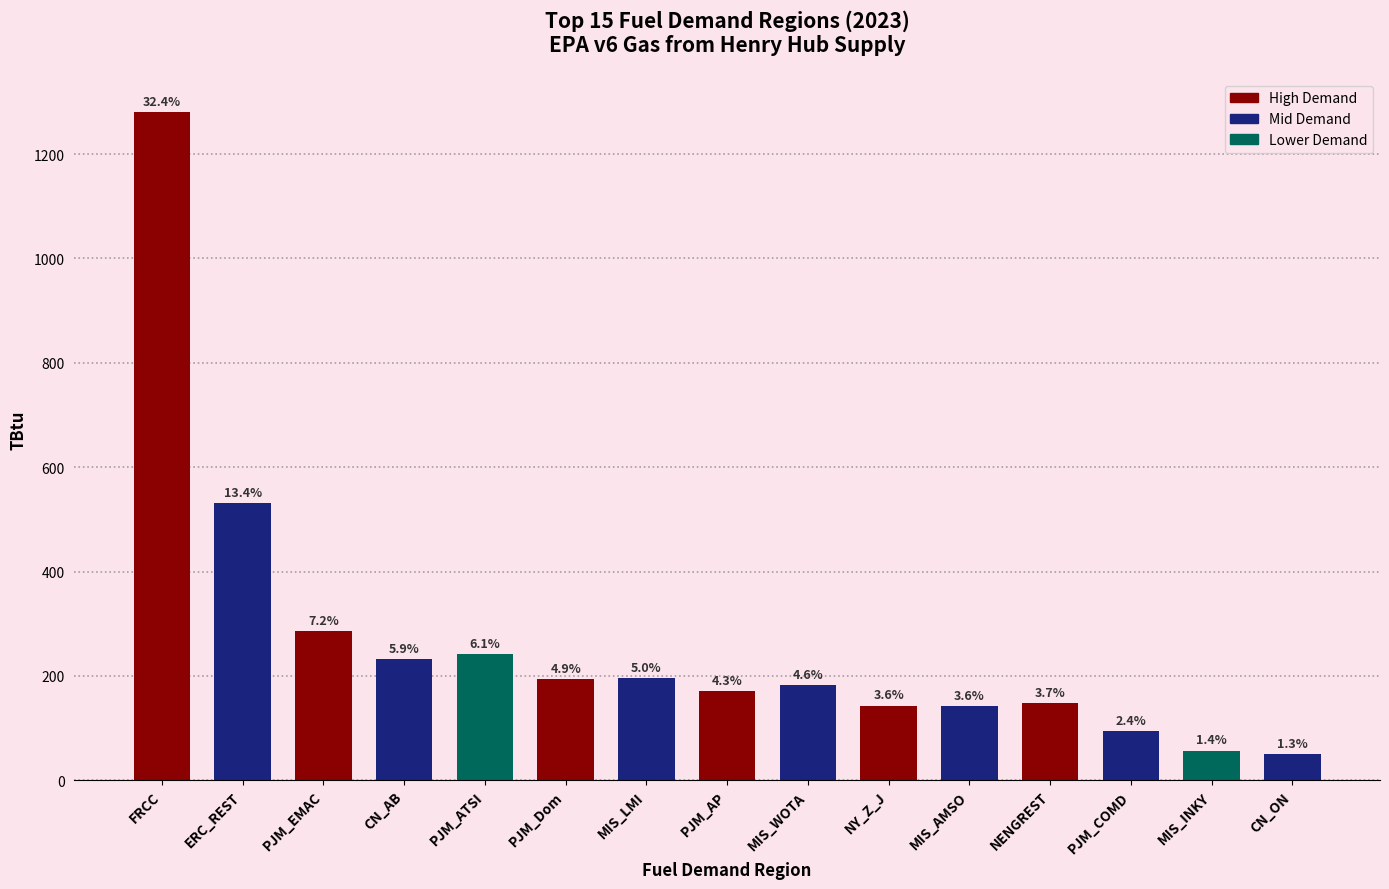

What is the difference between the maximum and minimum values?

1229.4